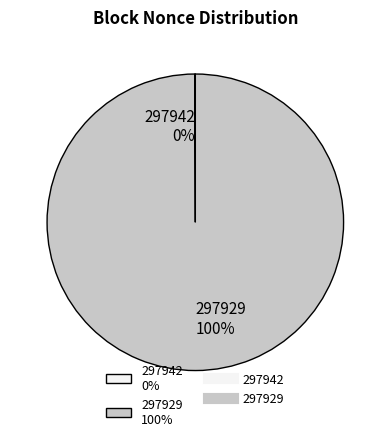

Is it true that 297929 100% is 100% of the pie?

True